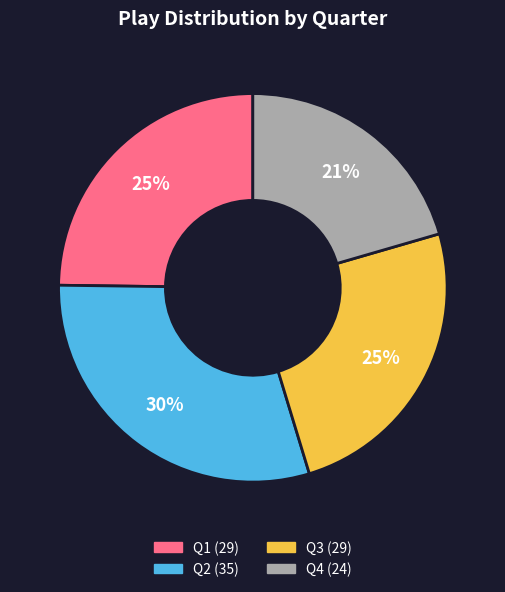

Count the number of slices in the pie.

4